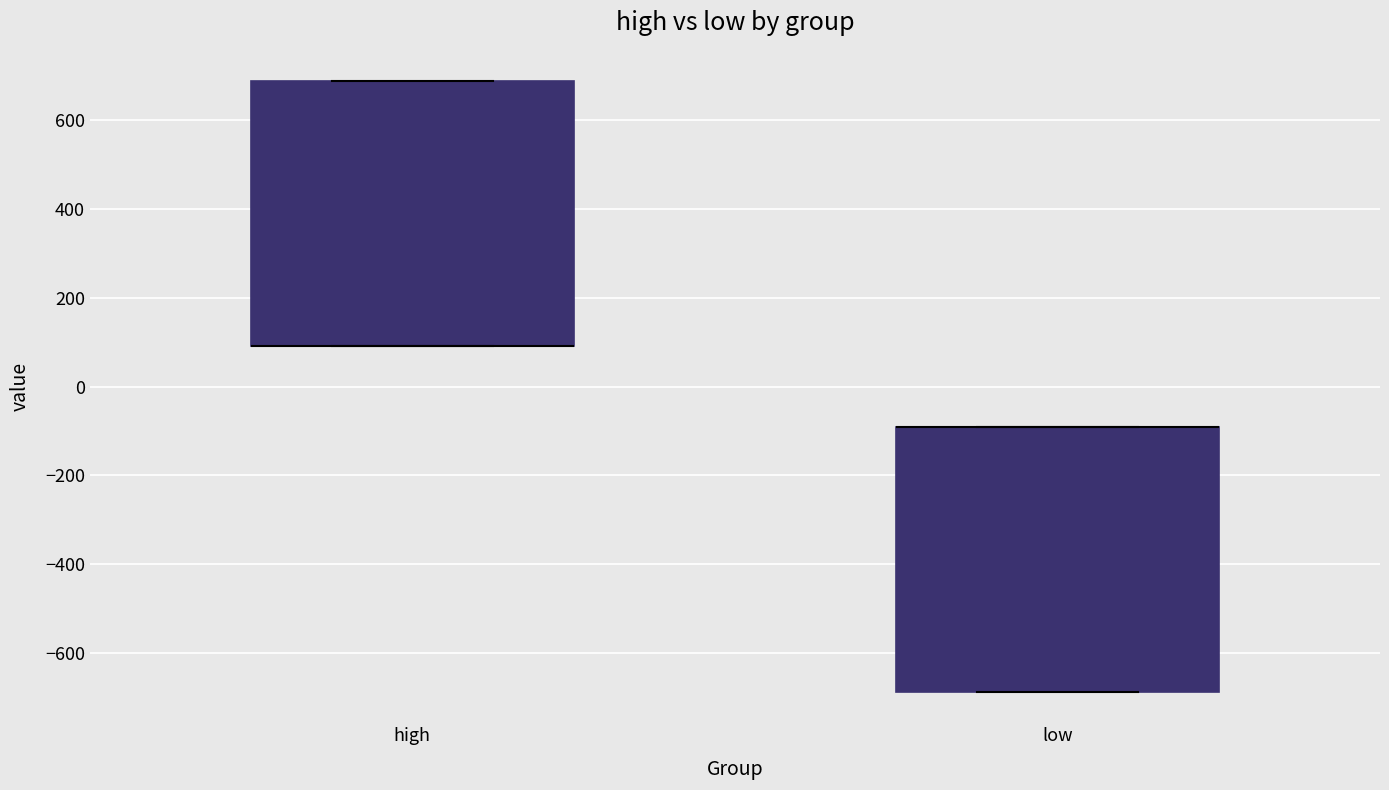

Reading left to right, read every box against the y-axis: the position of its median line, the range the box covers, and the ends of its whiskers. The values are not printed on the chart, so give them approximately, as read against the axis.

high: median 100 (drawn on the box's lower edge), box 100 to 680, whiskers 100 to 680
low: median -100 (drawn on the box's upper edge), box -680 to -100, whiskers -680 to -100